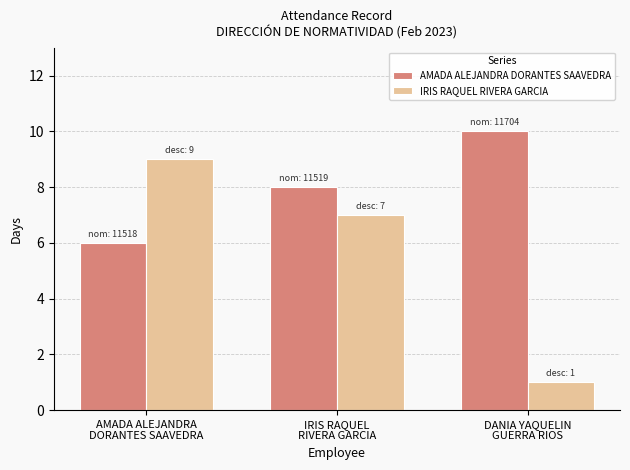

True or false: AMADA ALEJANDRA DORANTES SAAVEDRA has a value of 10 at DANIA YAQUELIN
GUERRA RIOS.

True